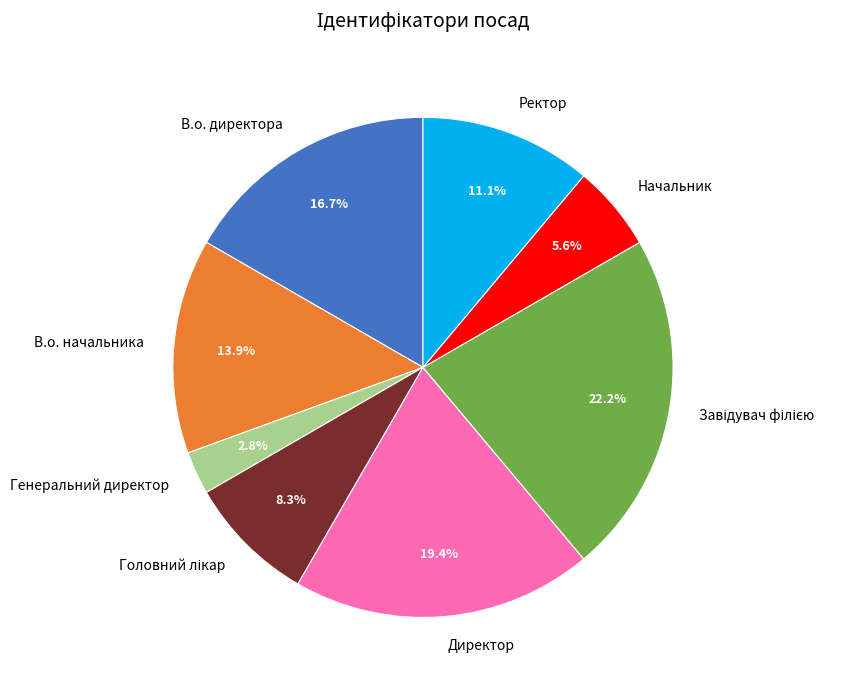

What is the ratio of the value at В.о. начальника to the value at Генеральний директор?

5.0